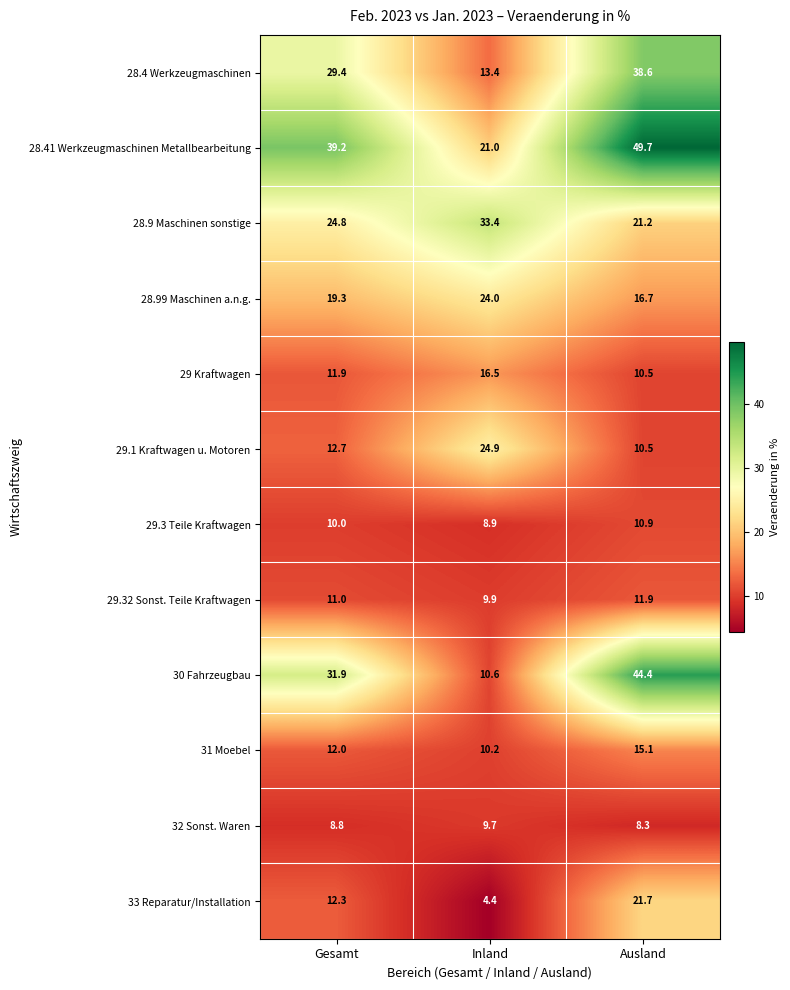

At which label does 28.99 Maschinen a.n.g. first exceed 19?

Gesamt